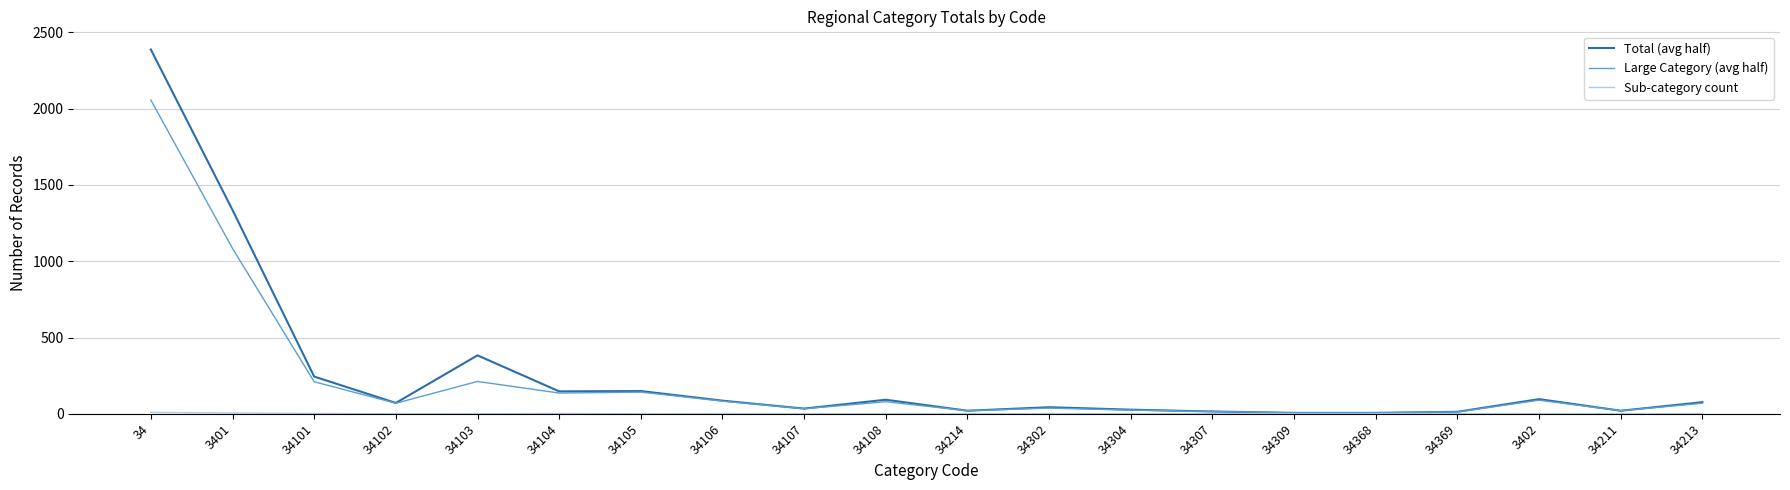

At which label is Total (avg half) closest to 1197?

3401